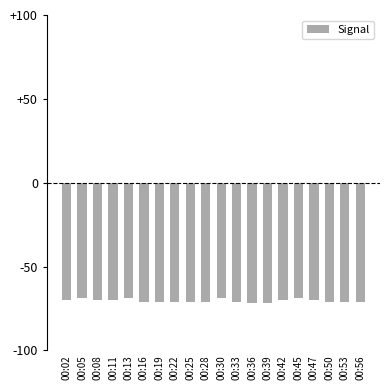

What is the minimum value shown in the chart?

-72